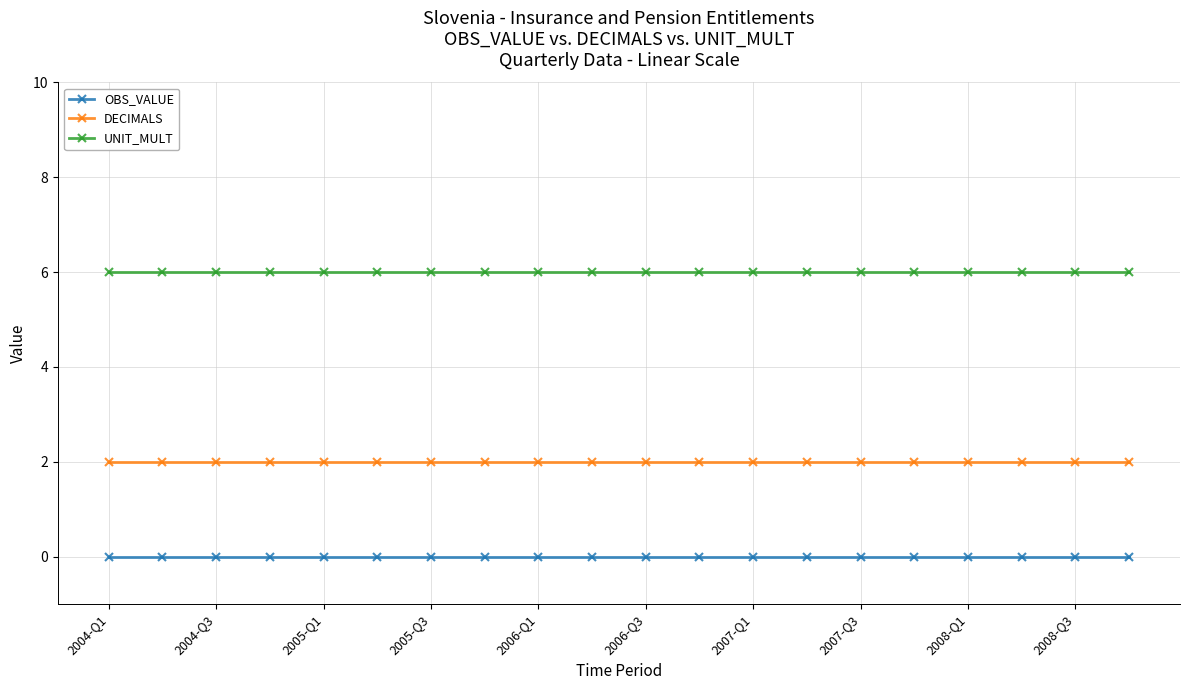

Reading right to left, extract all data points from this chart.

OBS_VALUE: 0	0	0	0	0	0	0	0	0	0	0	0	0	0	0	0	0	0	0	0
DECIMALS: 2	2	2	2	2	2	2	2	2	2	2	2	2	2	2	2	2	2	2	2
UNIT_MULT: 6	6	6	6	6	6	6	6	6	6	6	6	6	6	6	6	6	6	6	6